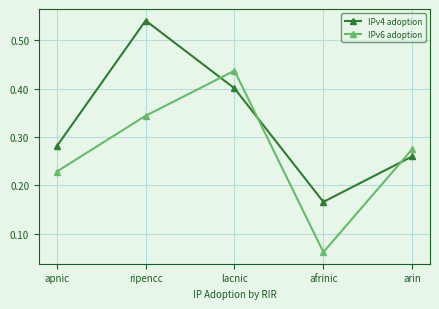

Which category has the lowest value across all series?

afrinic